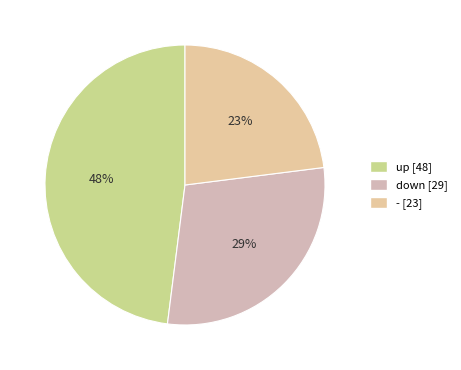

Which has a higher value, up or down?

up